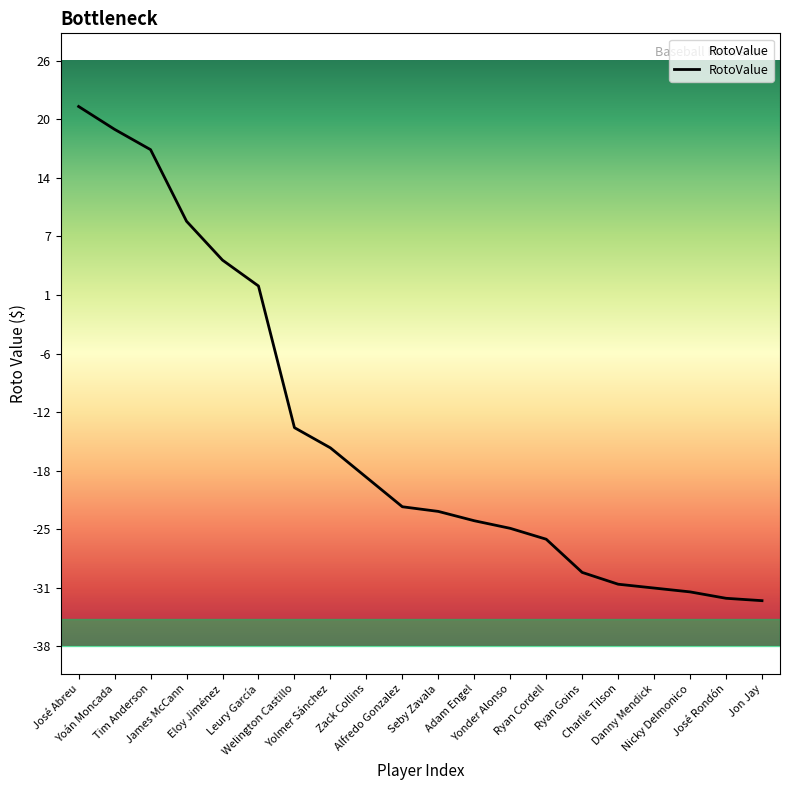

What is the difference between the second highest and minimum values?

51.5